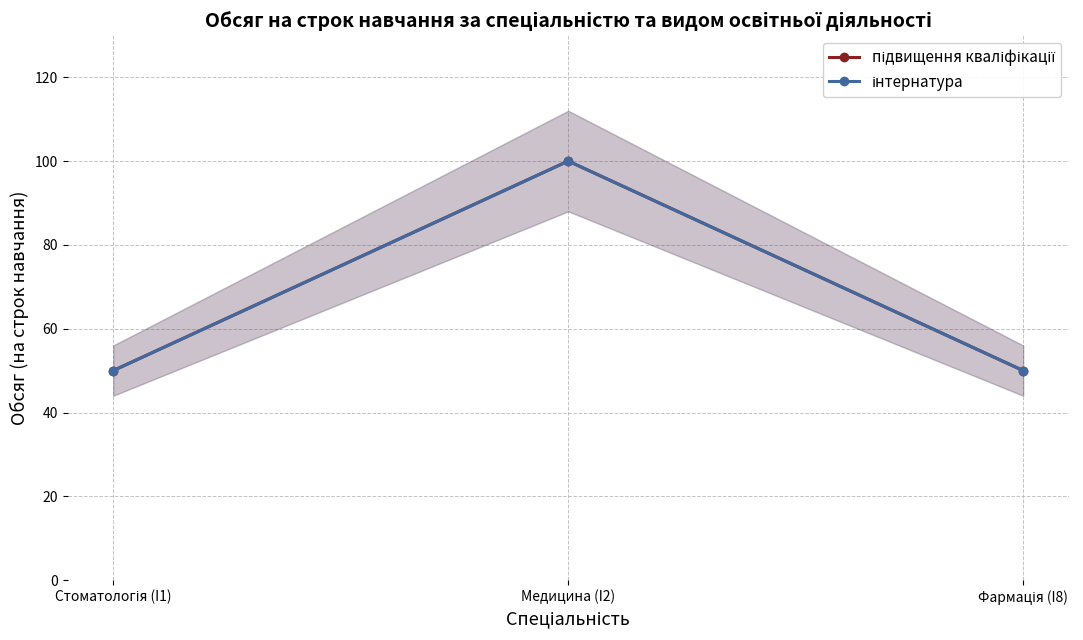

Which has a higher value, Стоматологія (I1) or Фармація (I8)?

Стоматологія (I1)